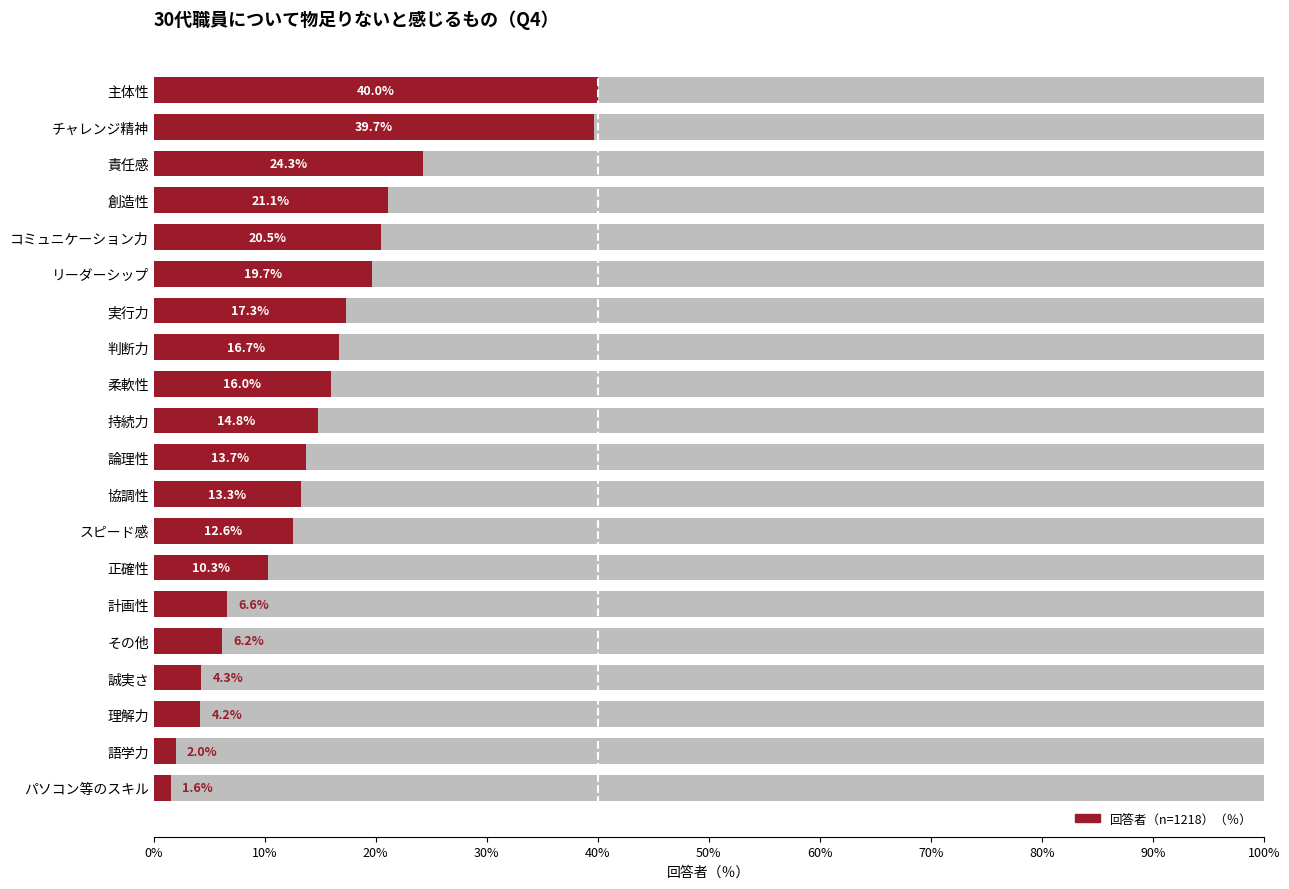

Reading left to right, extract all data points from this chart.

1.6	2.0	4.2	4.3	6.2	6.6	10.3	12.6	13.3	13.7	14.8	16.0	16.7	17.3	19.7	20.5	21.1	24.3	39.7	40.0